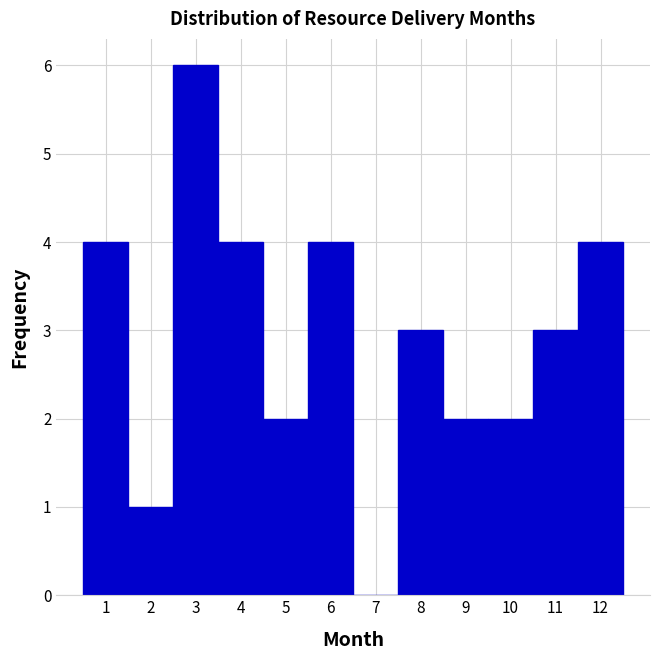

Which range on the x-axis has the tallest bar?

2.5 to 3.5